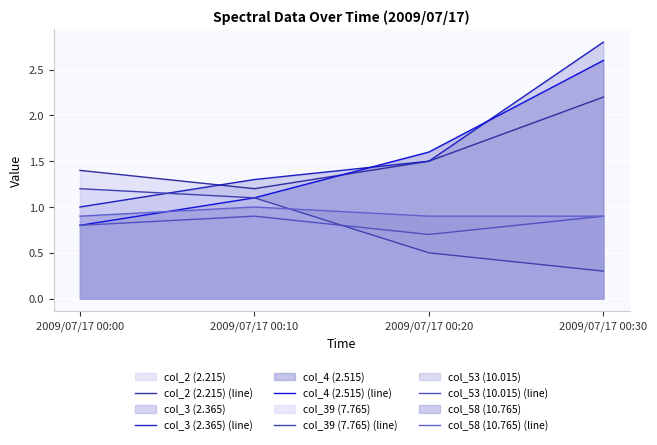

What is the total value across all series at 2009/07/17 00:30?

9.7